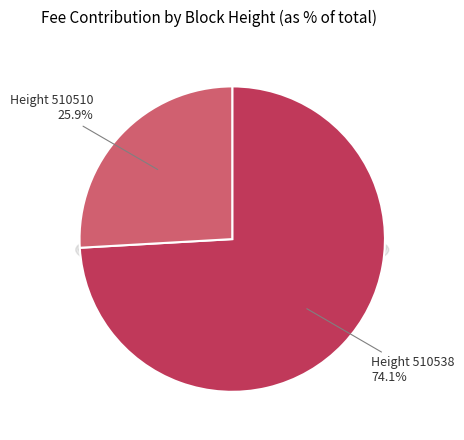

The 510510 slice represents 26% of the pie. True or false?

True